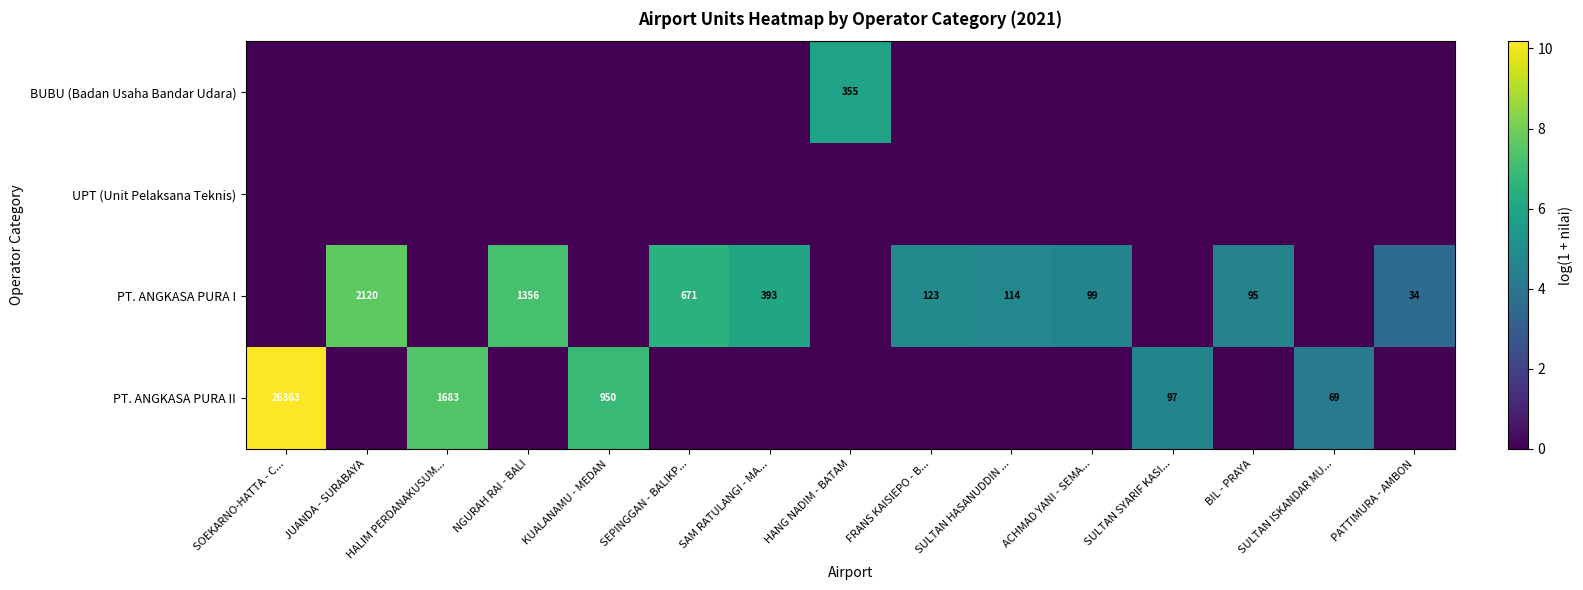

Is it true that PT. ANGKASA PURA II equals 1683 at HALIM PERDANAKUSUM...?

True